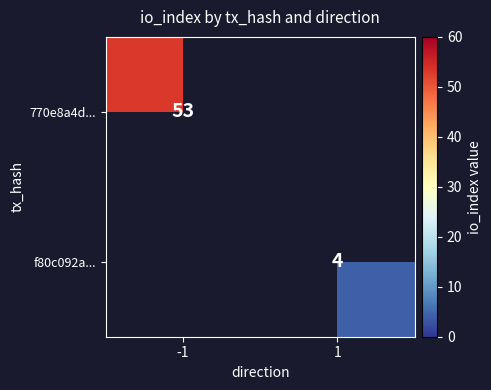

The value of 770e8a4d... at -1 is 53. True or false?

True